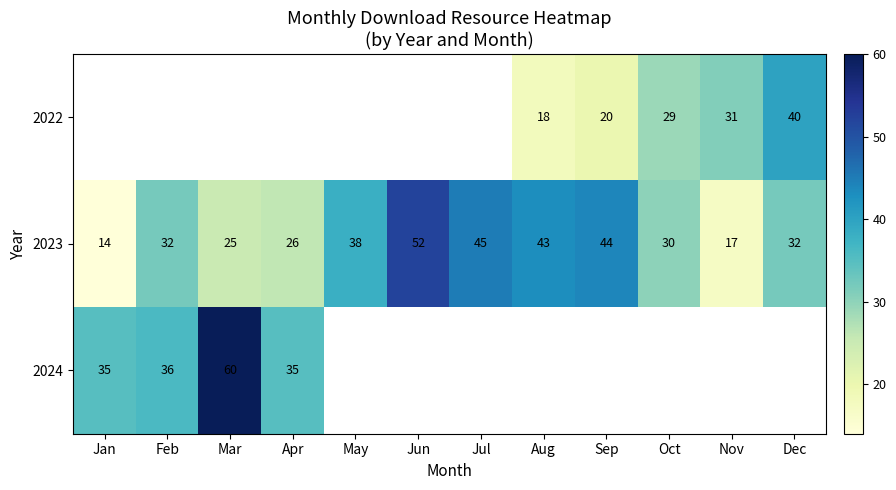

What value does the 2023 series have at Dec?

32